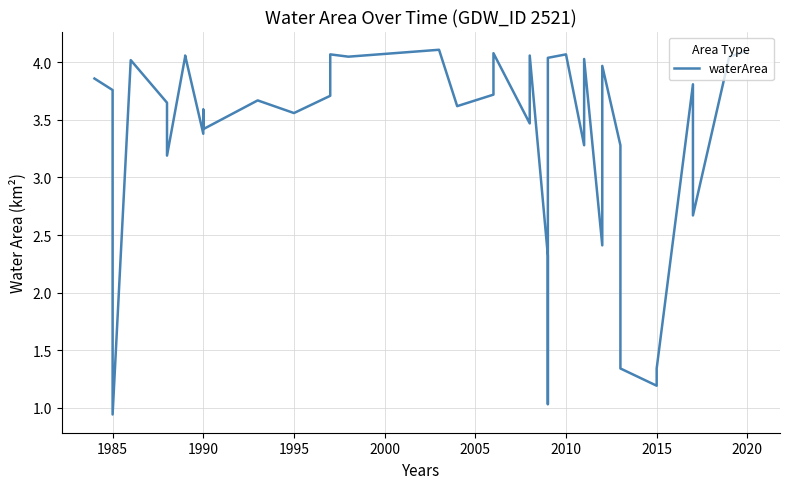

What is the sum of all values?

134.5